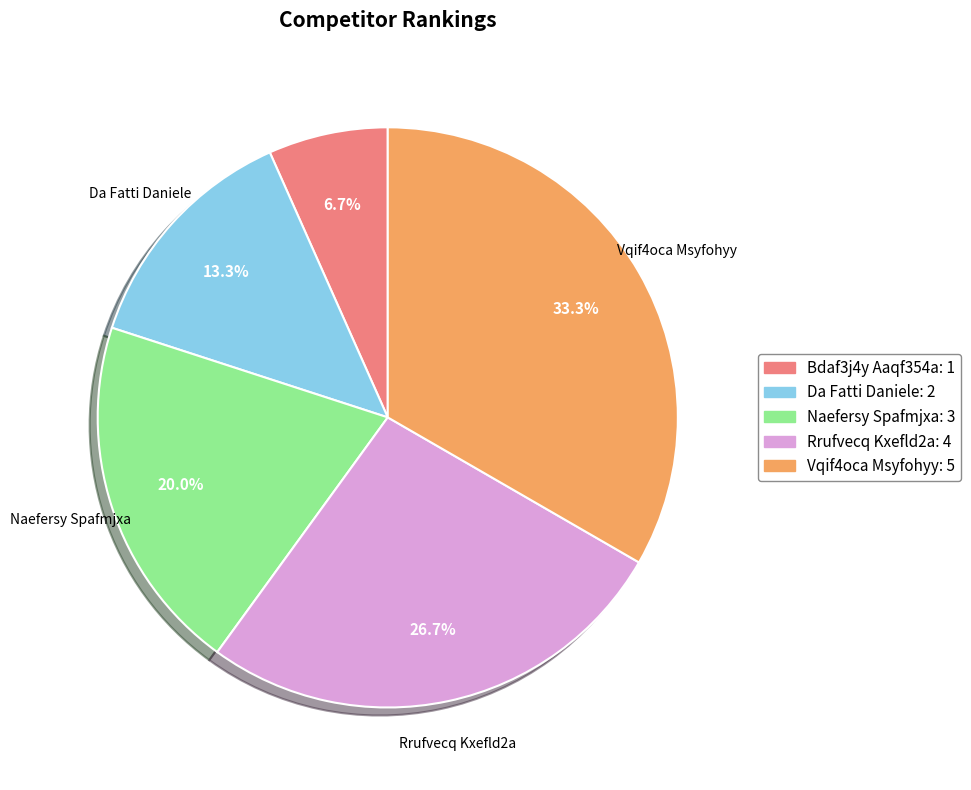

Does any single category account for the majority?

No